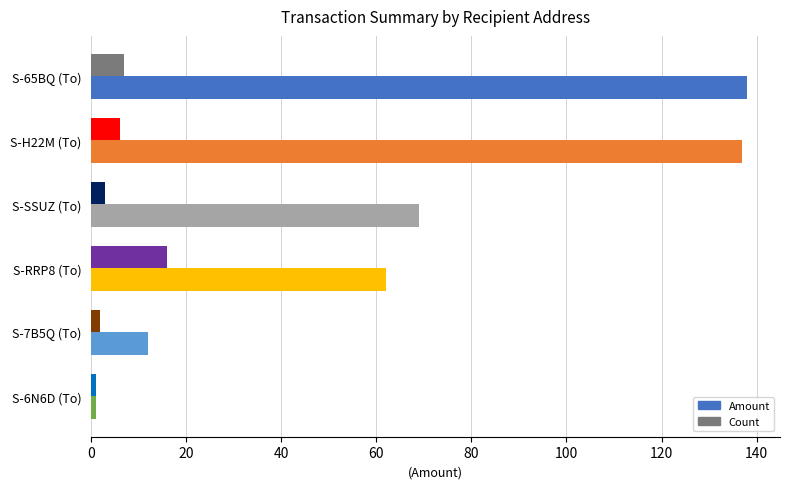

What is the greatest value displayed?

138.0